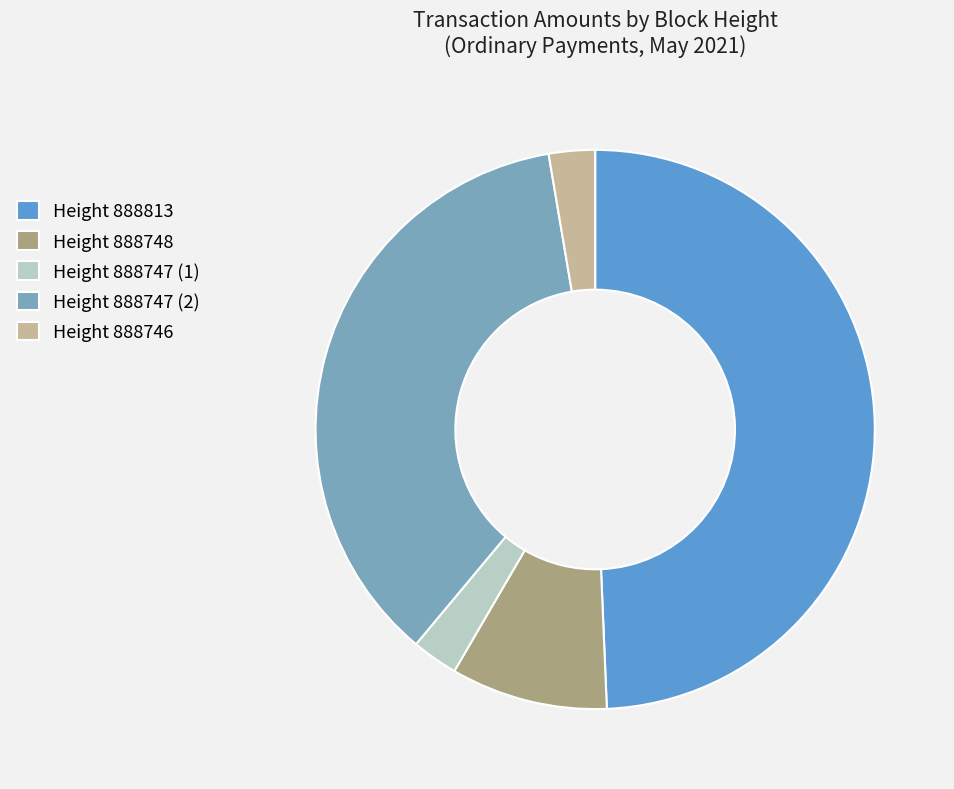

Do Height 888813 and Height 888746 together represent more than half of the pie?

Yes